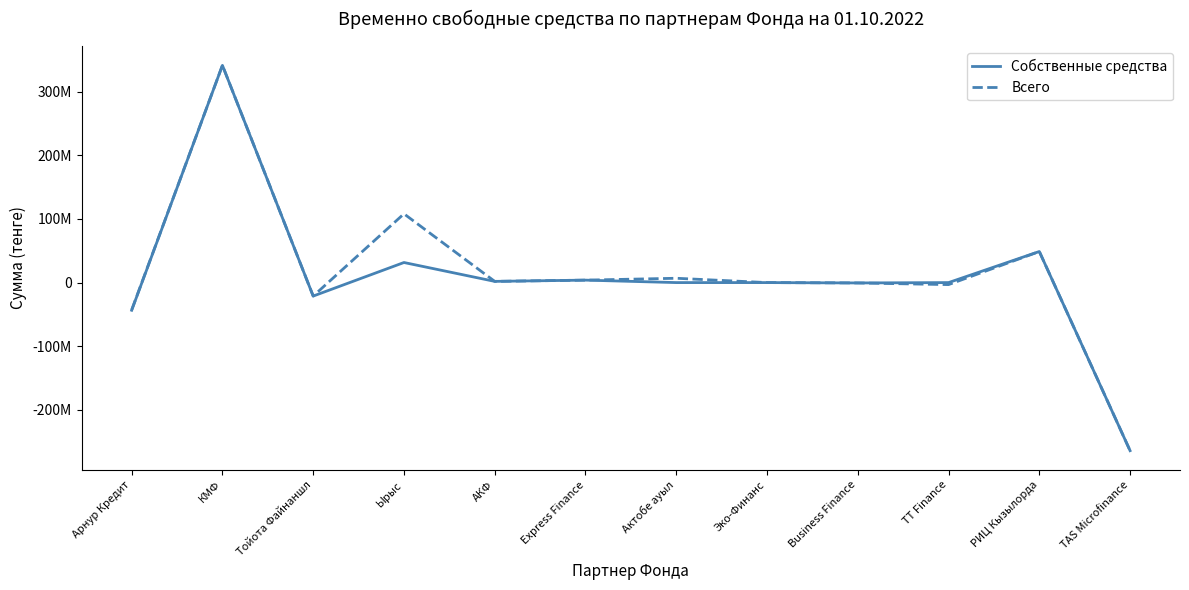

What are all the series names shown in the legend?

Собственные средства, Всего